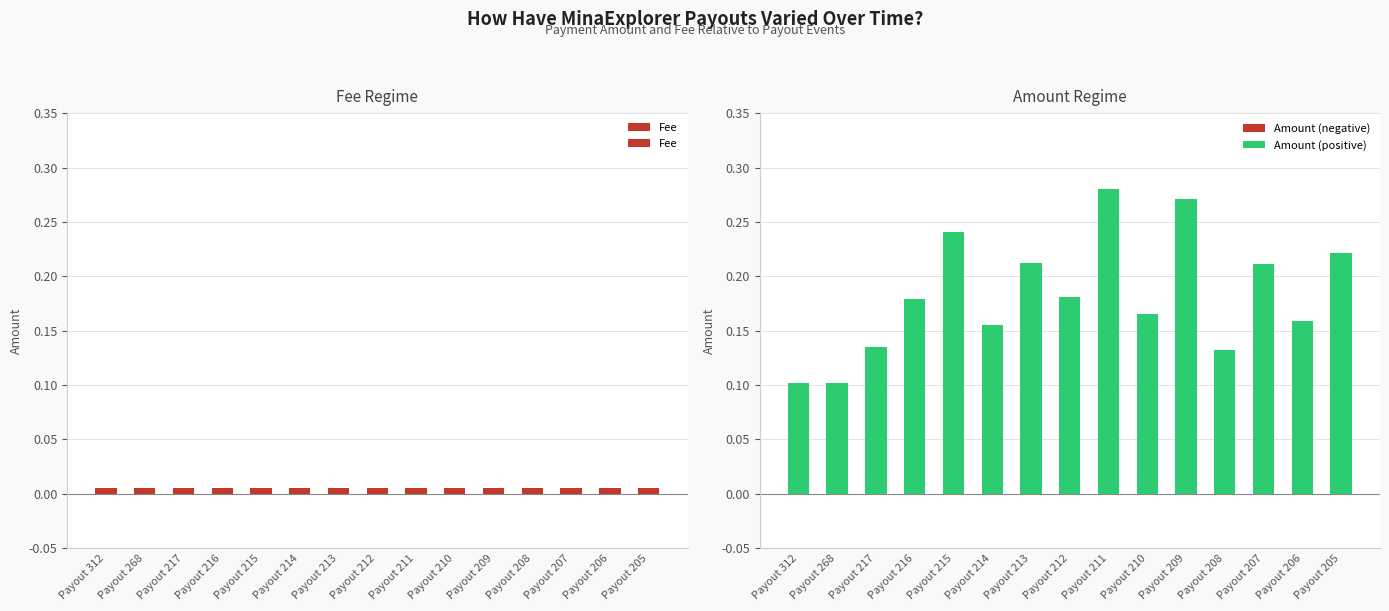

Rank the categories by Fee value from highest to lowest.

Payout 312, Payout 268, Payout 217, Payout 216, Payout 215, Payout 214, Payout 213, Payout 212, Payout 211, Payout 210, Payout 209, Payout 208, Payout 207, Payout 206, Payout 205